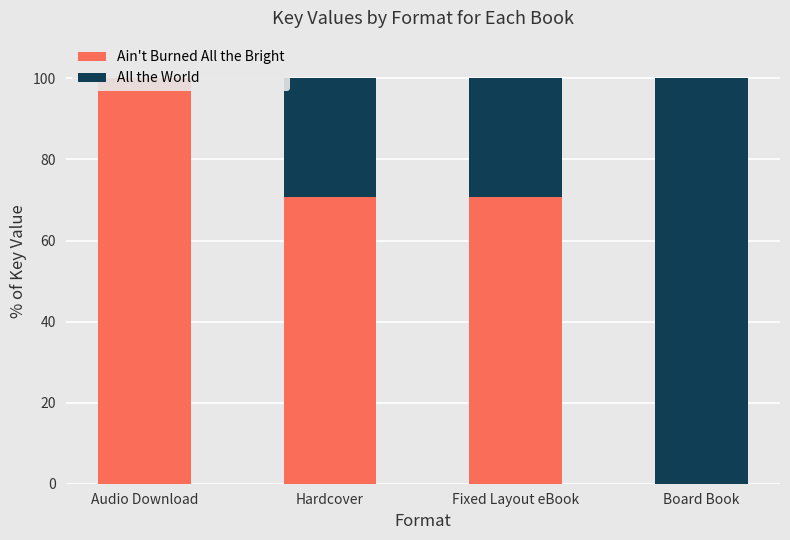

How many data points does each series have?

4